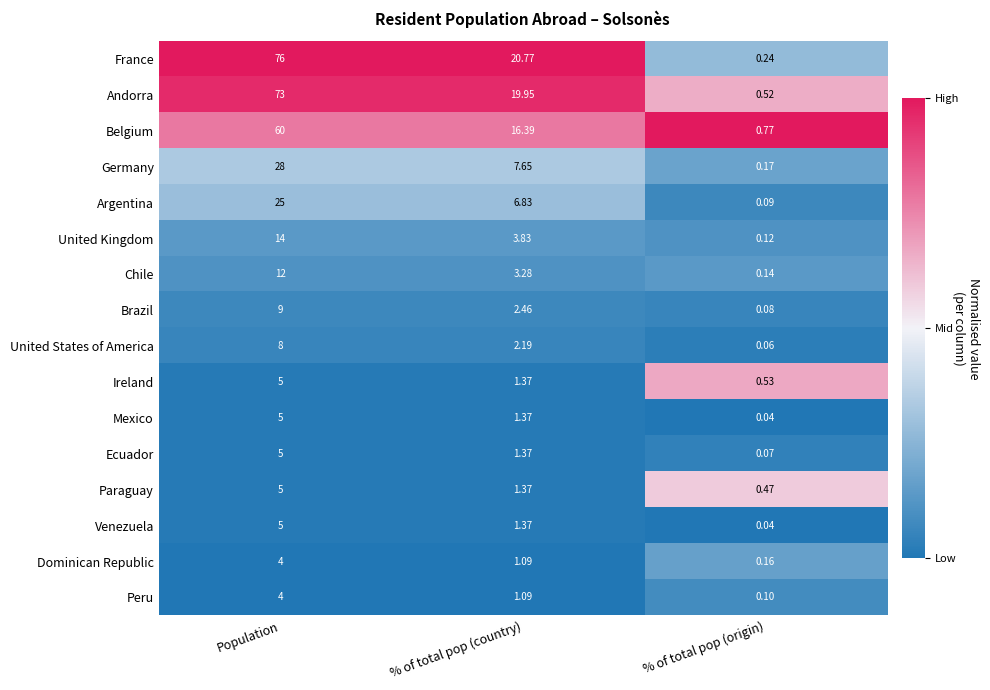

Rank the categories by Argentina value from highest to lowest.

Population, % of total pop (country), % of total pop (origin)